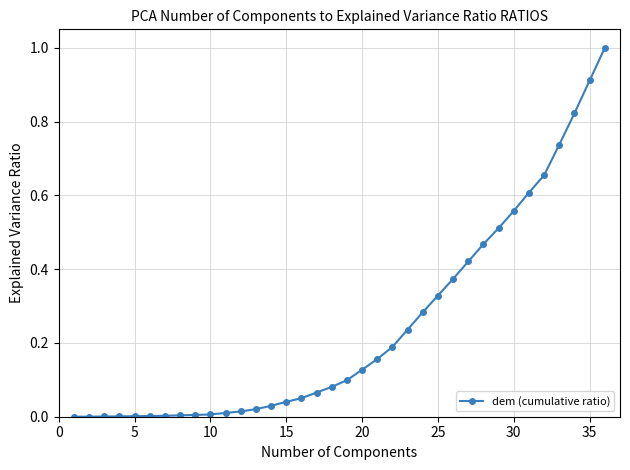

How many lines are shown in the chart?

1